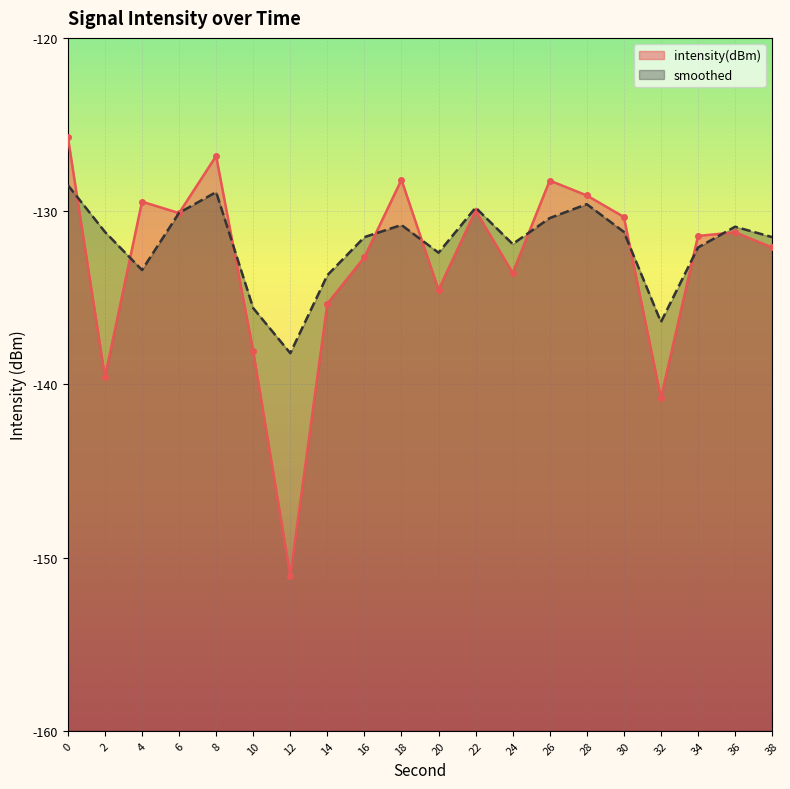

Is it true that smoothed equals -128.9 at 8?

True